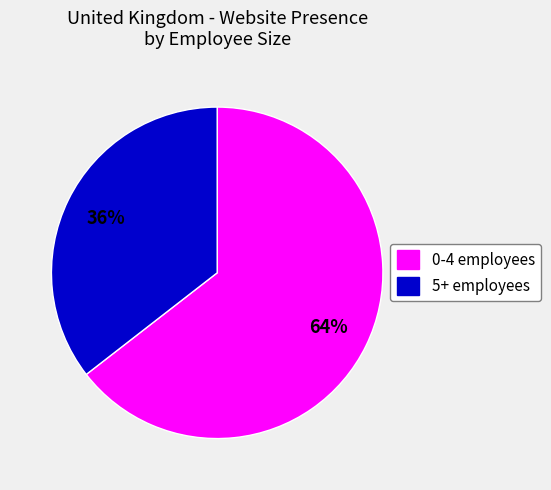

Is there any slice that represents more than half of the pie?

Yes